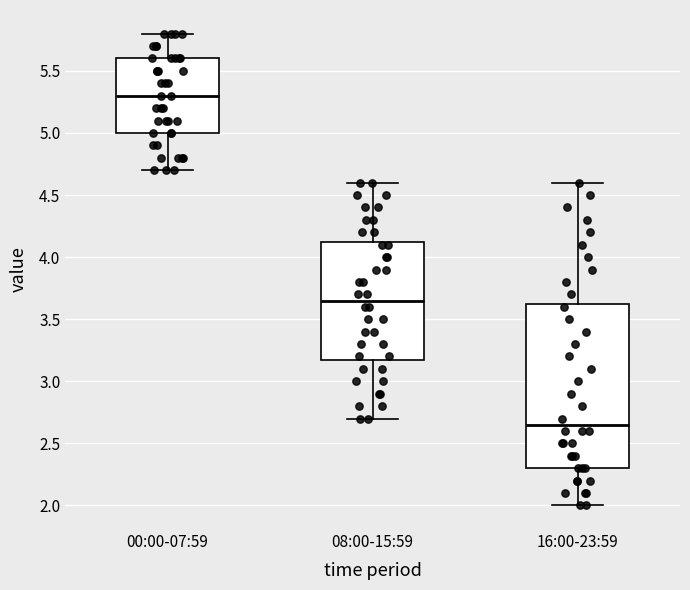

Where is the upper edge of the box for 00:00-07:59 on the y-axis? The values are not printed on the chart, so give them approximately, as read against the axis.

5.60